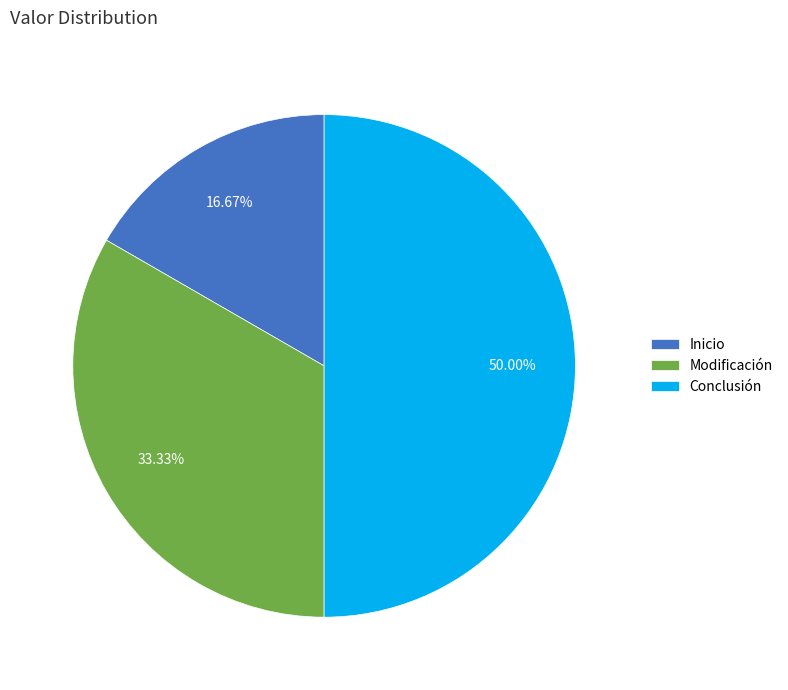

To the nearest percent, what percentage of the pie is Inicio?

17%